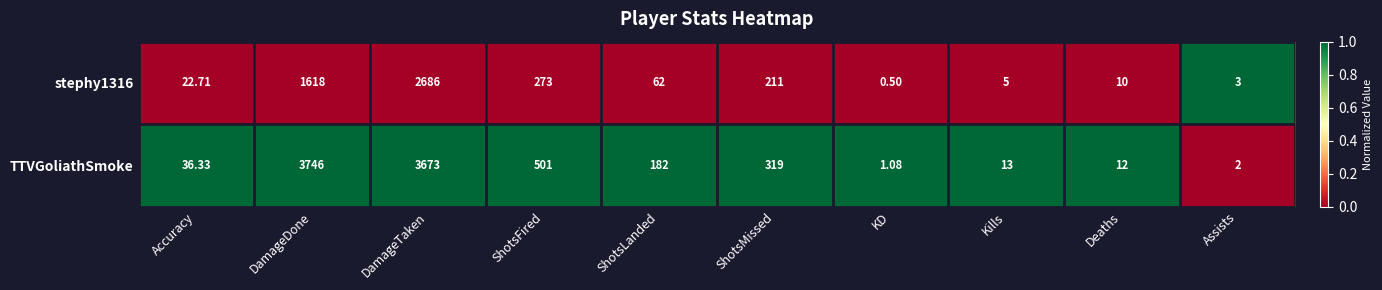

Is the value of TTVGoliathSmoke at Accuracy greater than the value of stephy1316 at Accuracy?

Yes